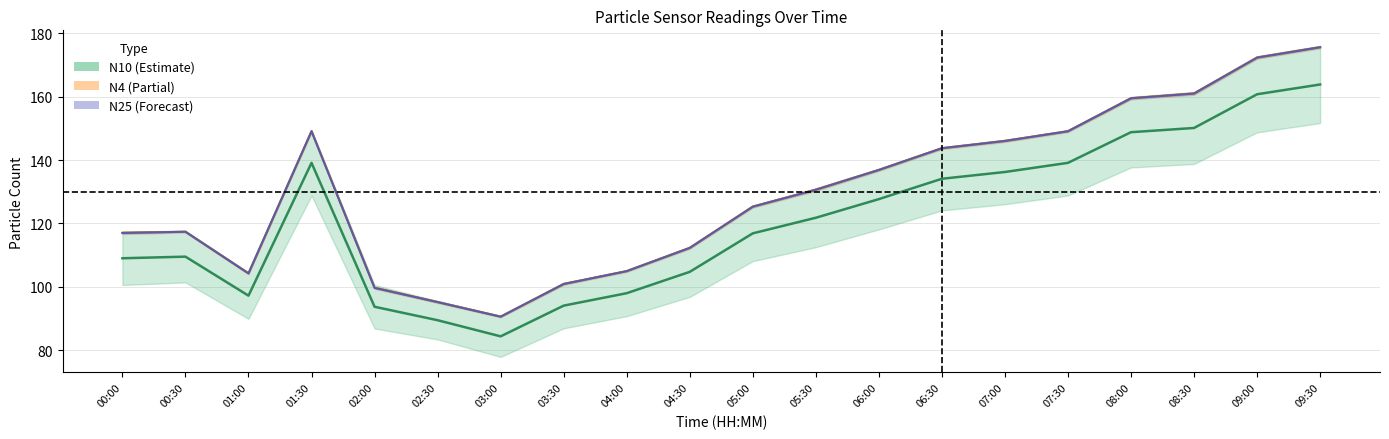

What is the value of the N25 mid point at the 15th from the left?

146.0